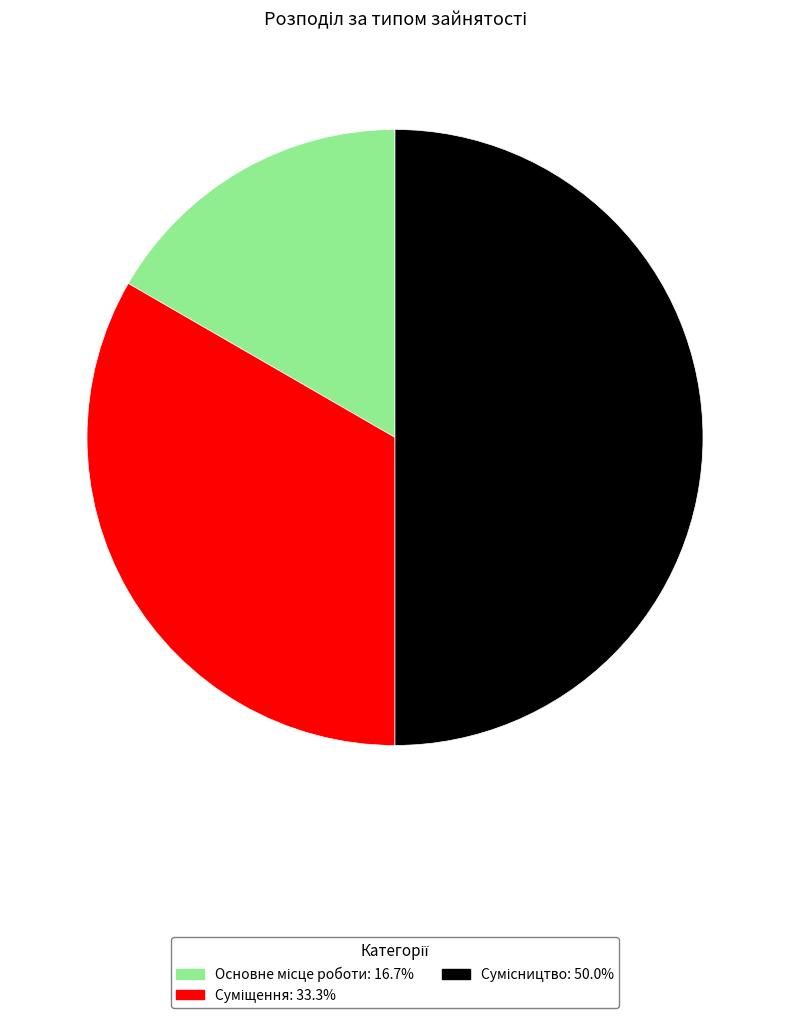

How many segments does this pie chart have?

3